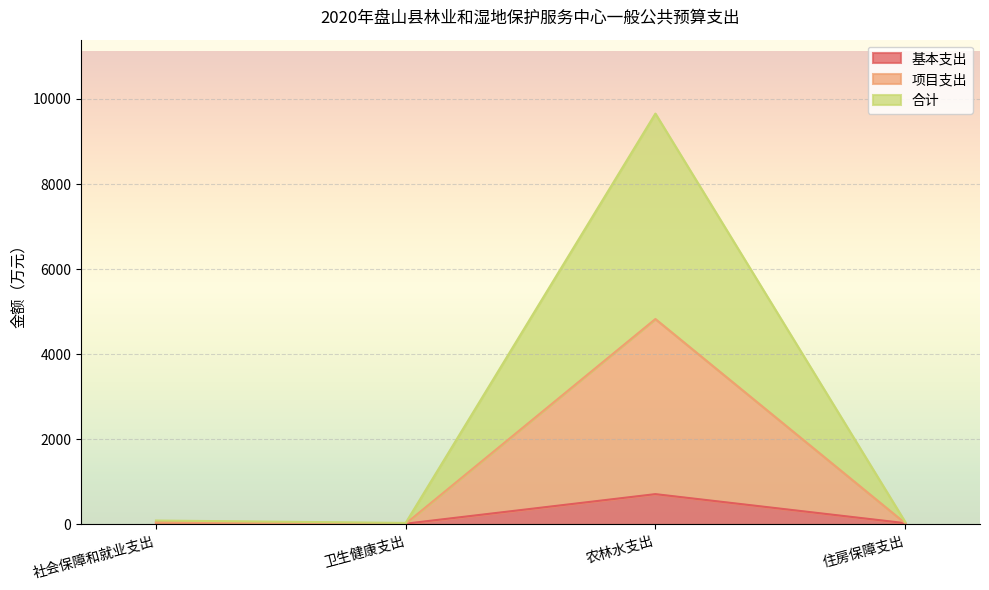

At how many categories does at least one series exceed 5597?

1